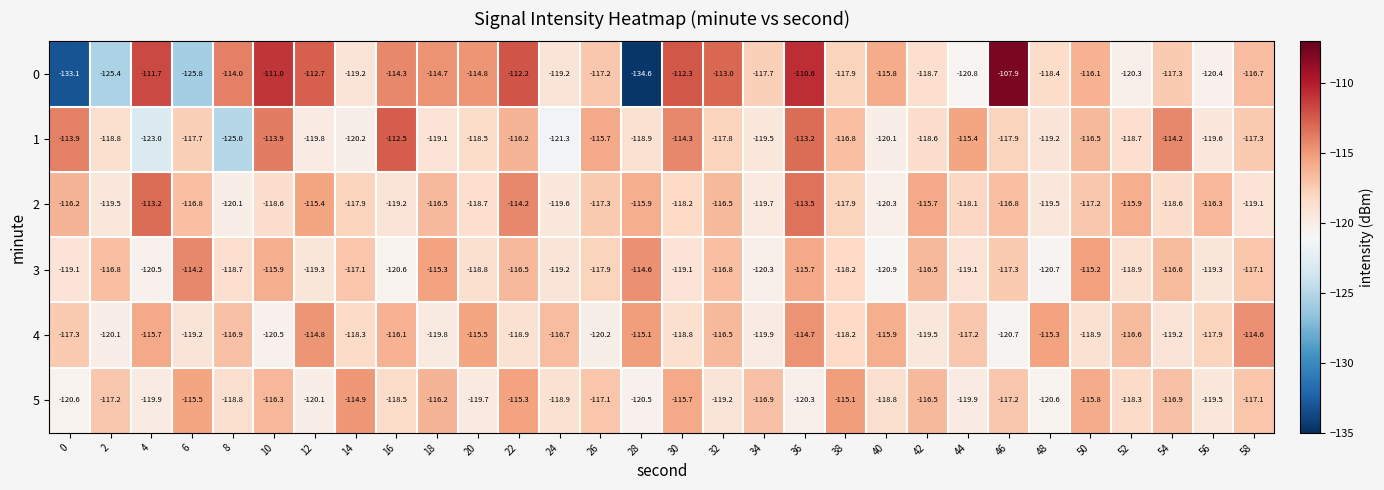

Is it true that 5 equals -79.0 at 40?

False